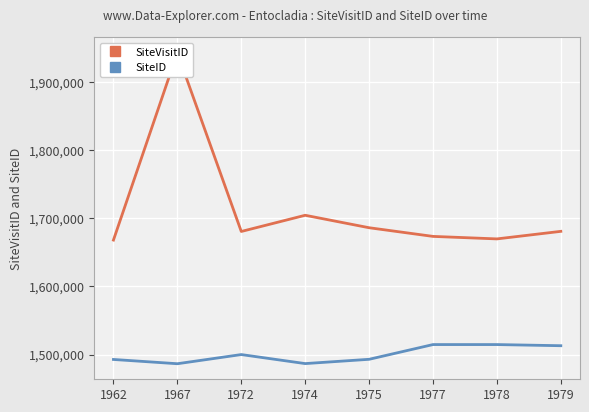

What is the difference between the SiteVisitID values at 1974 and 1975?

18263